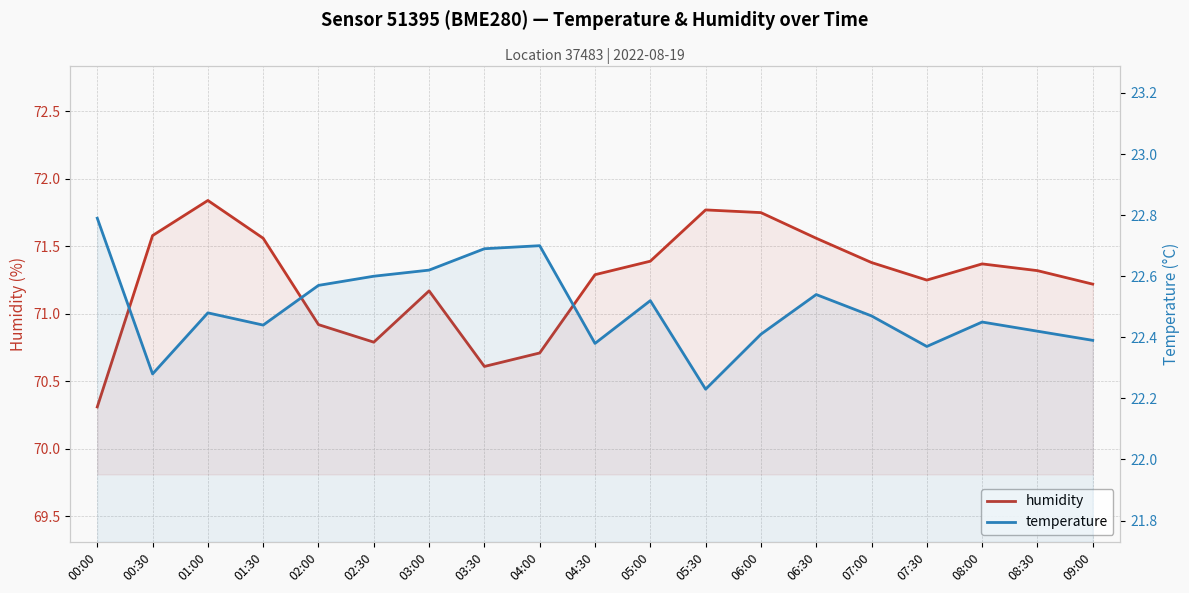

What is the total value across all series at 01:30?

94.0